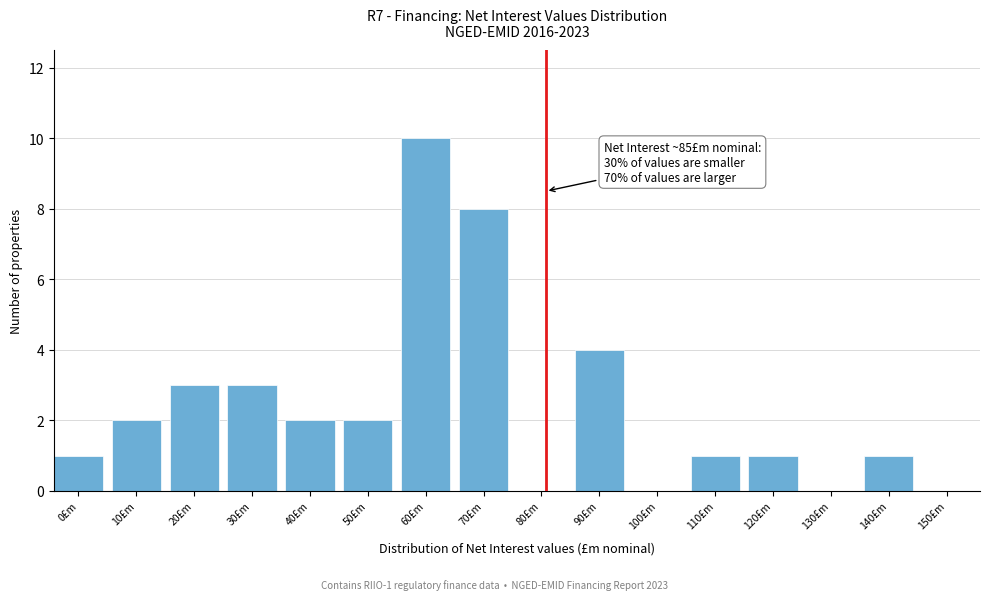

Reading left to right, extract all data points from this chart.

0£m=1	10£m=2	20£m=3	30£m=3	40£m=2	50£m=2	60£m=10	70£m=8	80£m=0	90£m=4	100£m=0	110£m=1	120£m=1	130£m=0	140£m=1	150£m=0